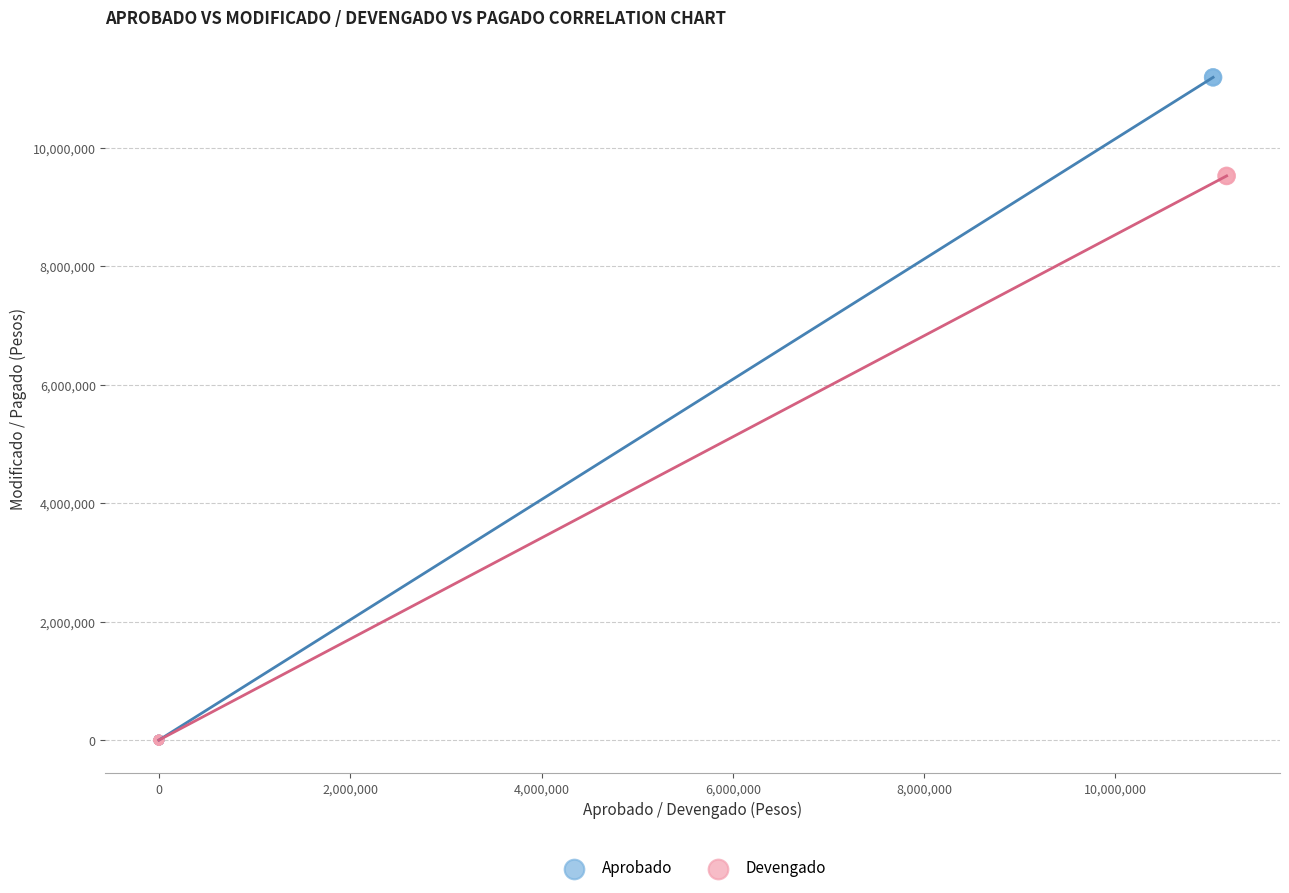

Which series has the widest spread of Y values?

Aprobado